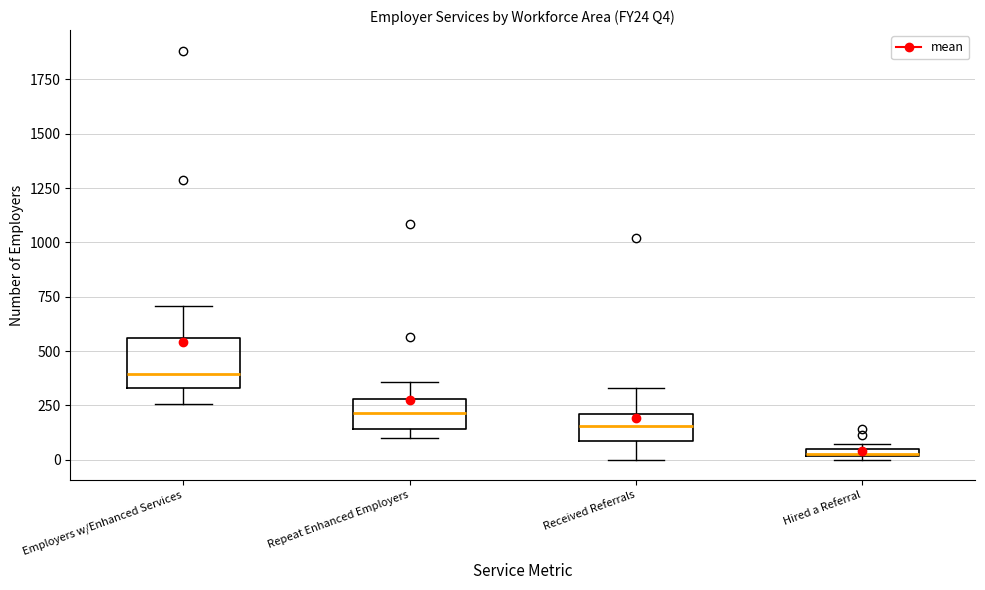

Comparing the boxes themselves (not the whiskers), which one is the tallest?

Employers w/Enhanced Services